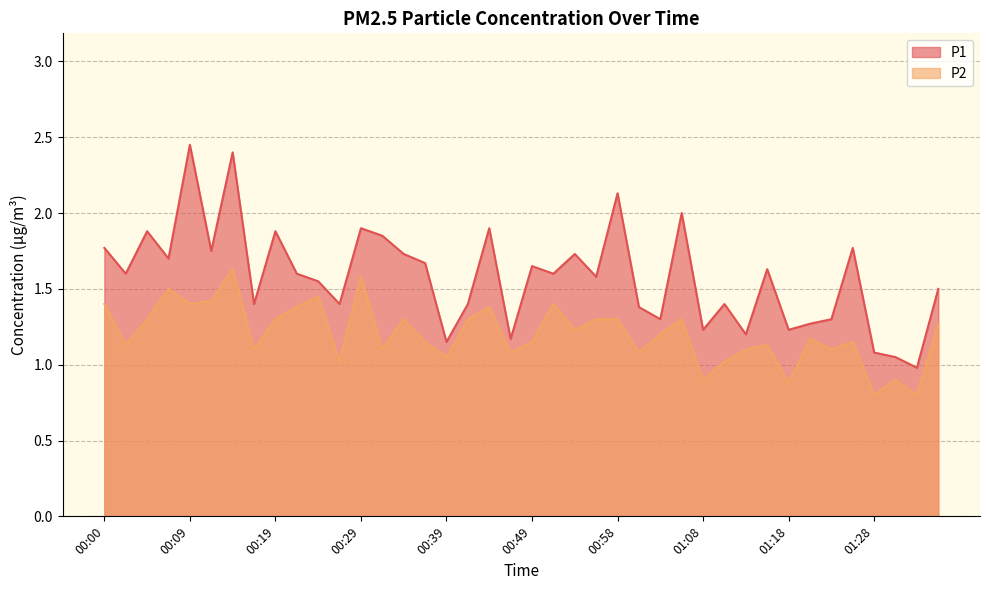

True or false: P1 and P2 intersect in this chart.

False